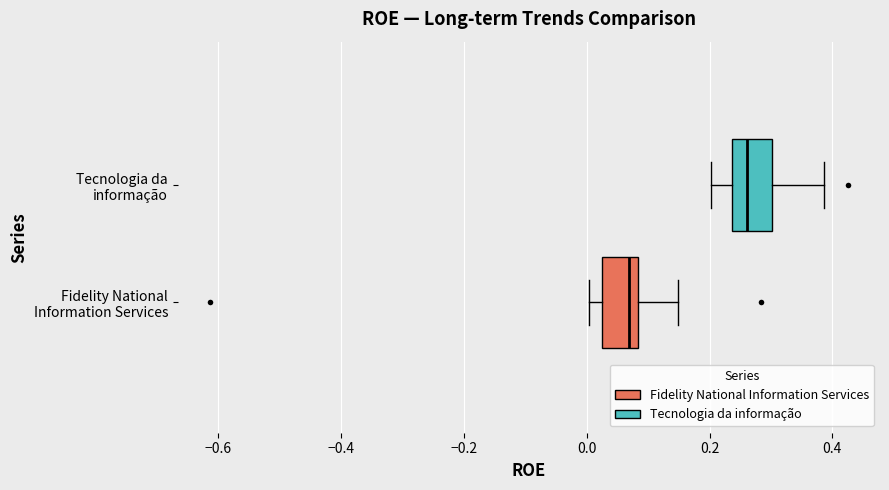

Which box has the furthest to the left median line?

Fidelity National Information Services